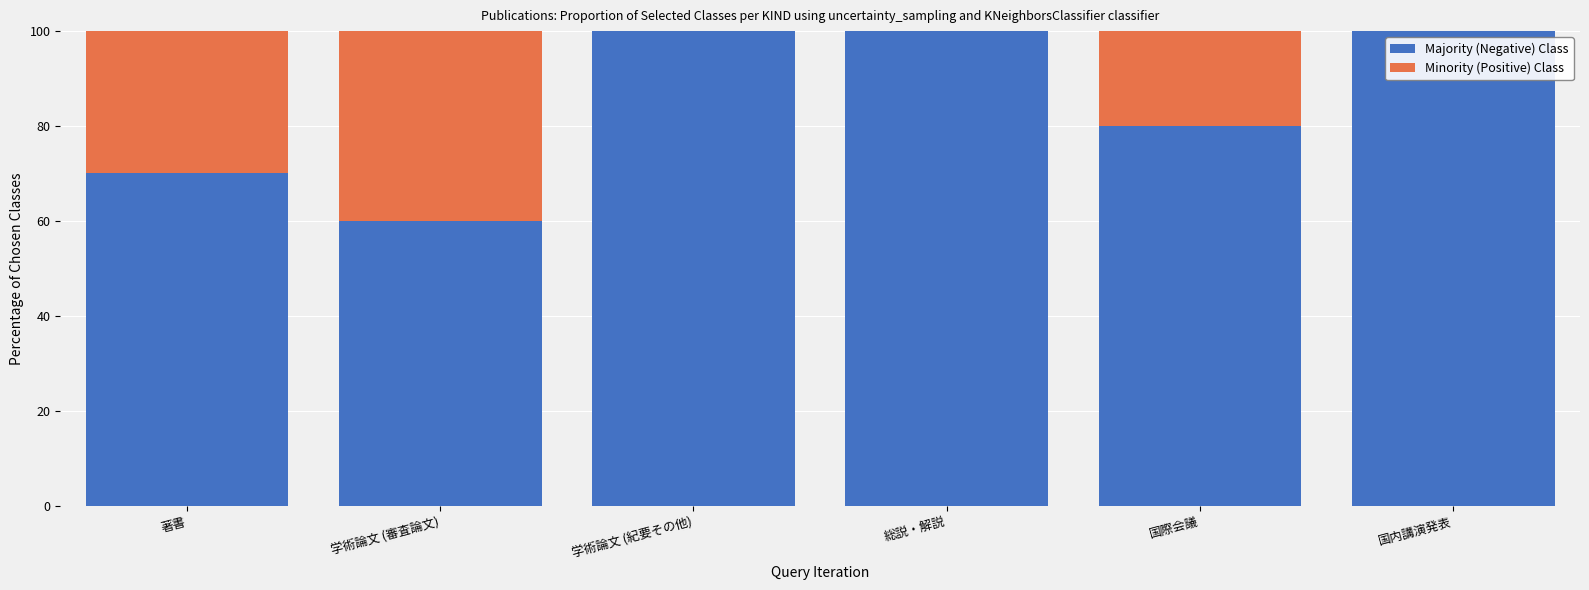

What is the label of the 3rd bar from the right?

総説・解説